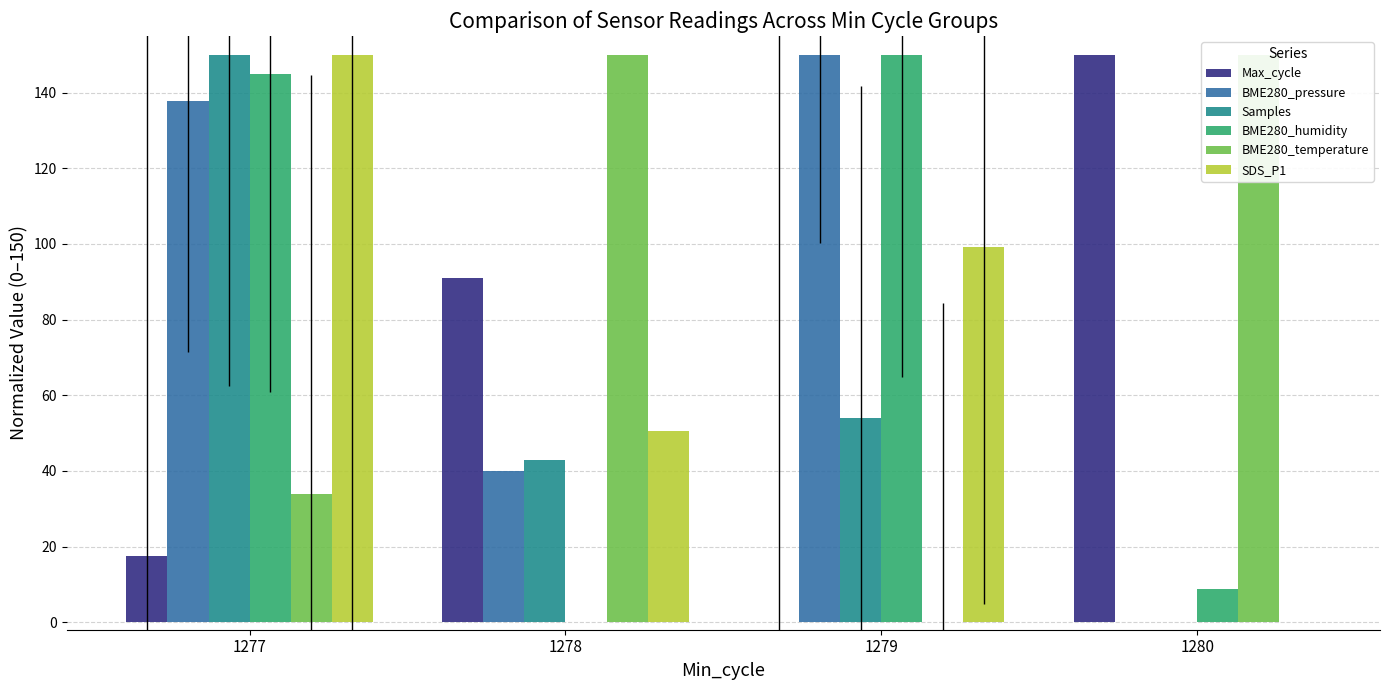

True or false: SDS_P1 has a value of 155.0 at 1279.

False